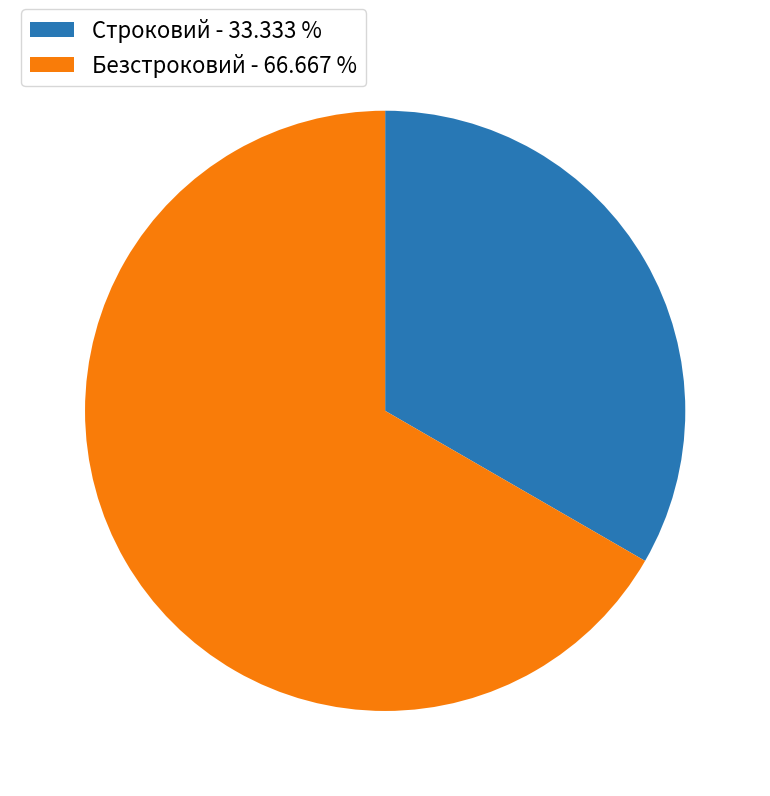

Rank the categories by value from highest to lowest.

Безстроковий, Строковий